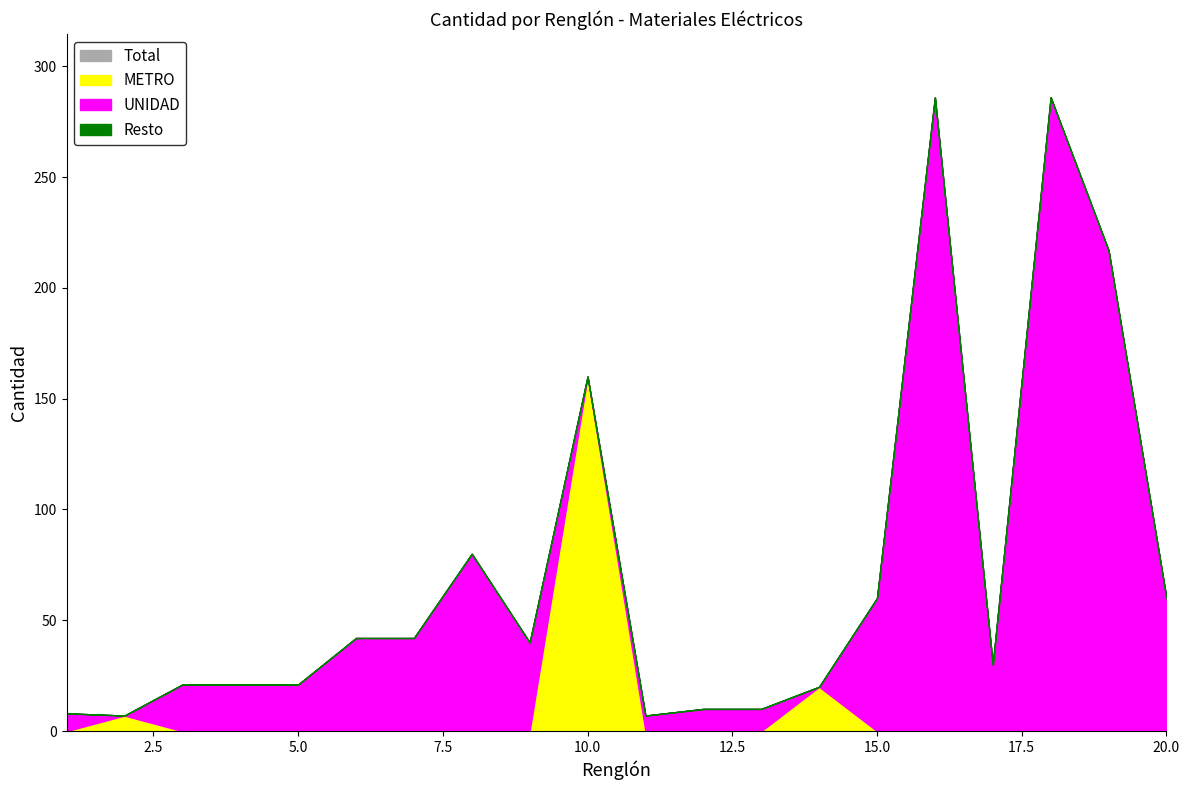

Which has a higher value, 17 or 16?

16